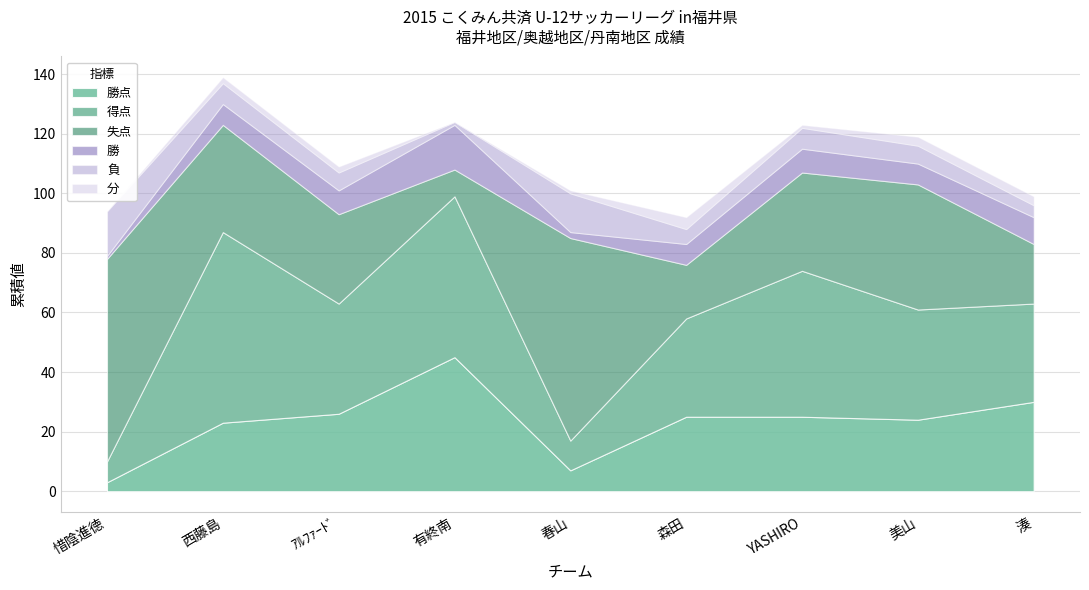

How many data points in 得点 are above 37?

3